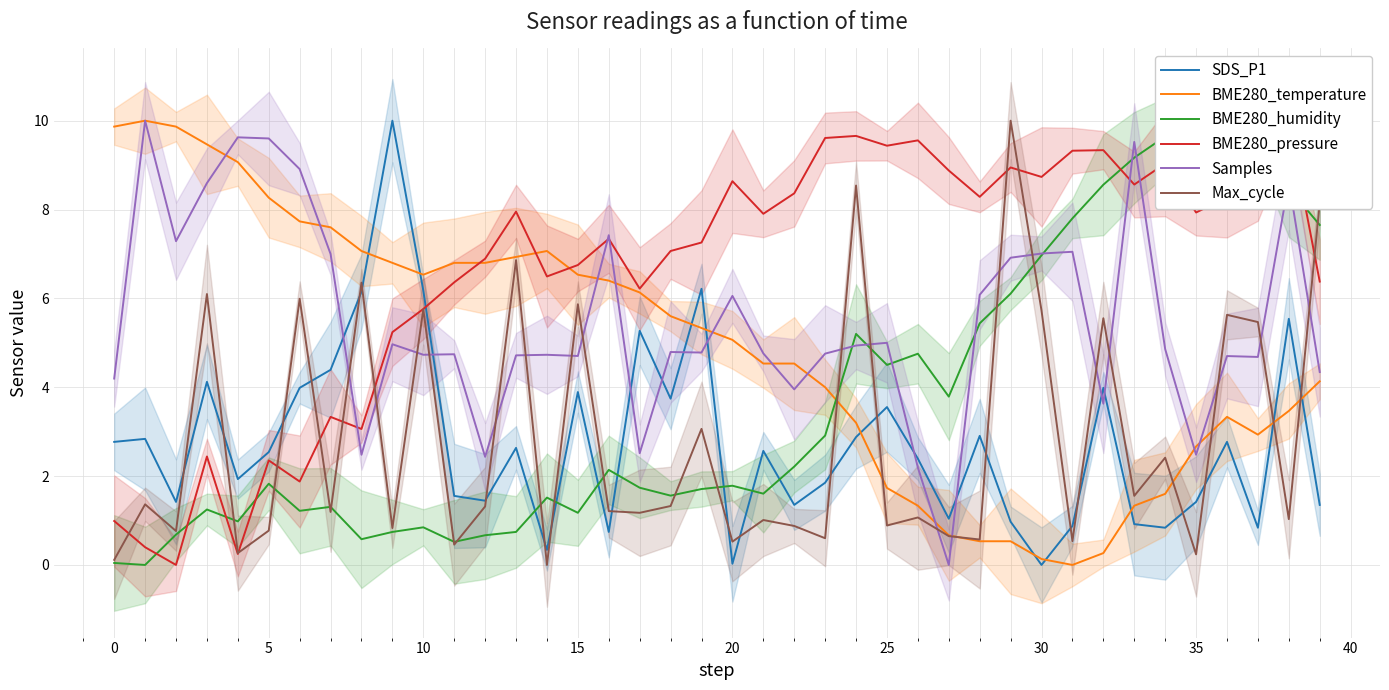

Between 11 and 20, which series saw the biggest shift?

BME280_pressure